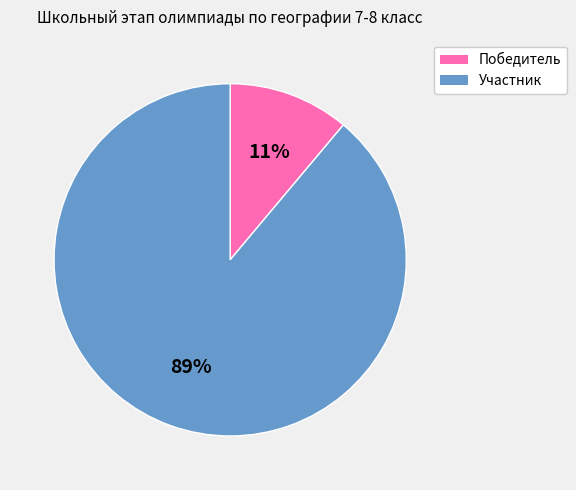

To the nearest percent, what portion does Победитель represent?

11%